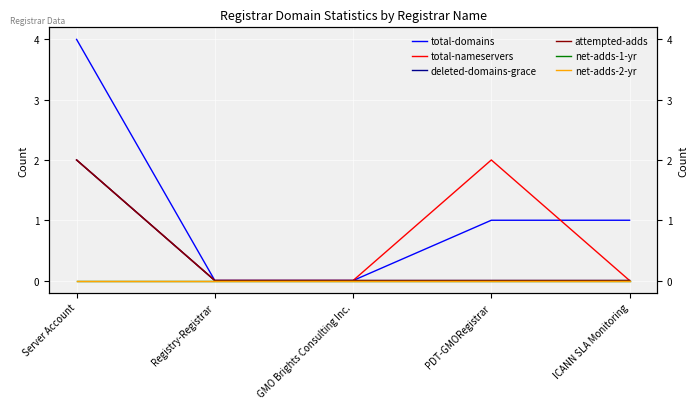

What is the difference between the highest and lowest values at PDT-GMORegistrar?

2